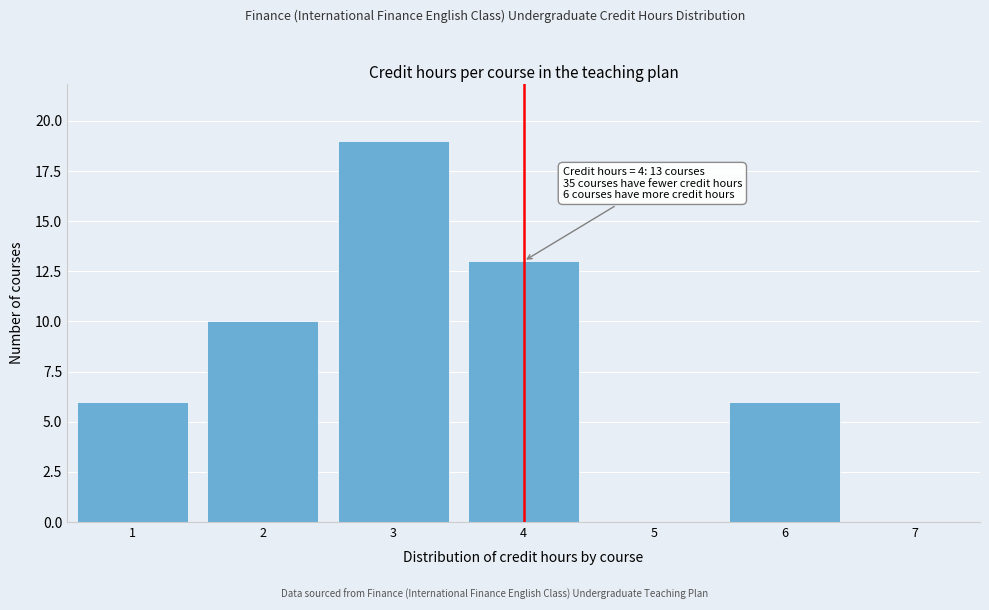

Which range on the x-axis has the tallest bar?

2.5 to 3.5